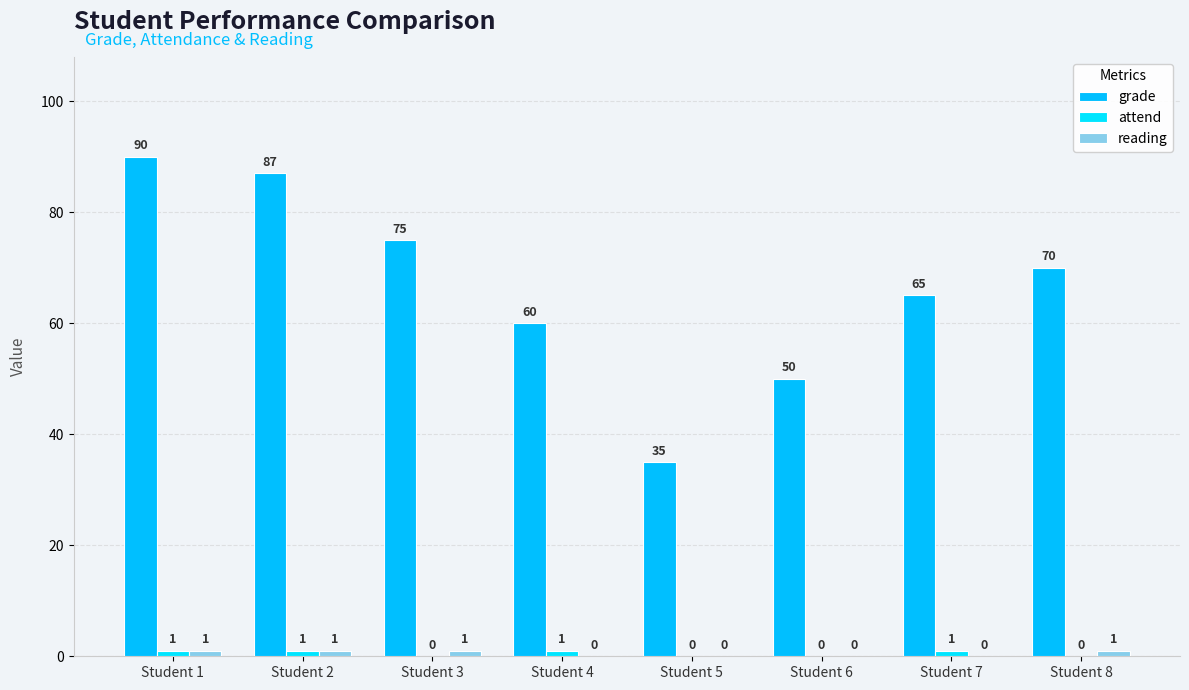

Rank the series by their maximum value, from lowest to highest.

attend, reading, grade